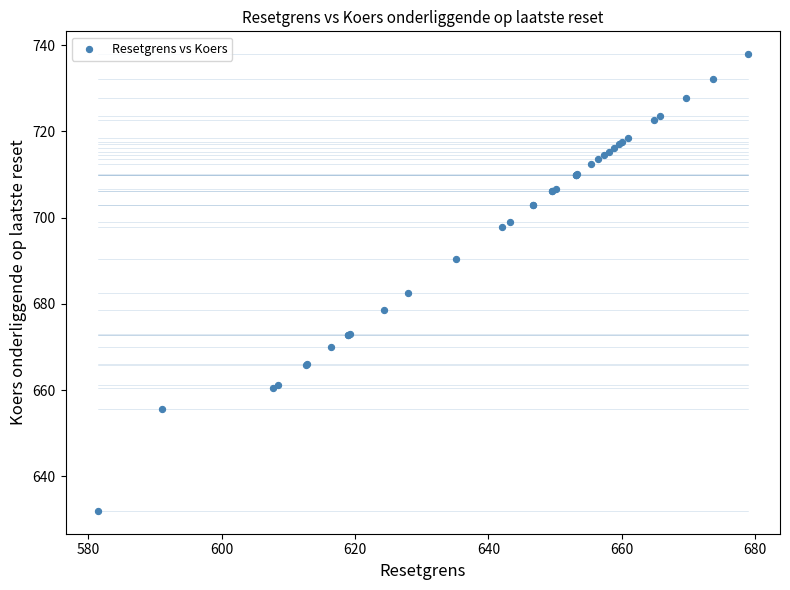

What Y value in the scatter plot is closest to 684?

682.5